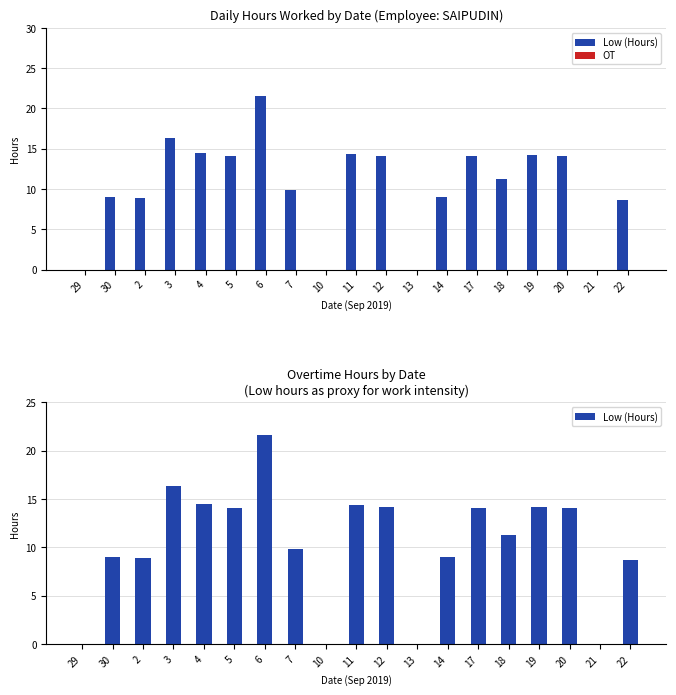

Reading left to right, extract all data points from this chart.

Low (Hours): 29=0.0	30=9.0	2=8.9	3=16.3	4=14.4	5=14.1	6=21.6	7=9.8	10=0.0	11=14.3	12=14.1	13=0.0	14=9.0	17=14.0	18=11.3	19=14.2	20=14.1	21=0.0	22=8.7
OT: 29=0.0	30=0.0	2=0.0	3=0.0	4=0.0	5=0.0	6=0.0	7=0.0	10=0.0	11=0.0	12=0.0	13=0.0	14=0.0	17=0.0	18=0.0	19=0.0	20=0.0	21=0.0	22=0.0